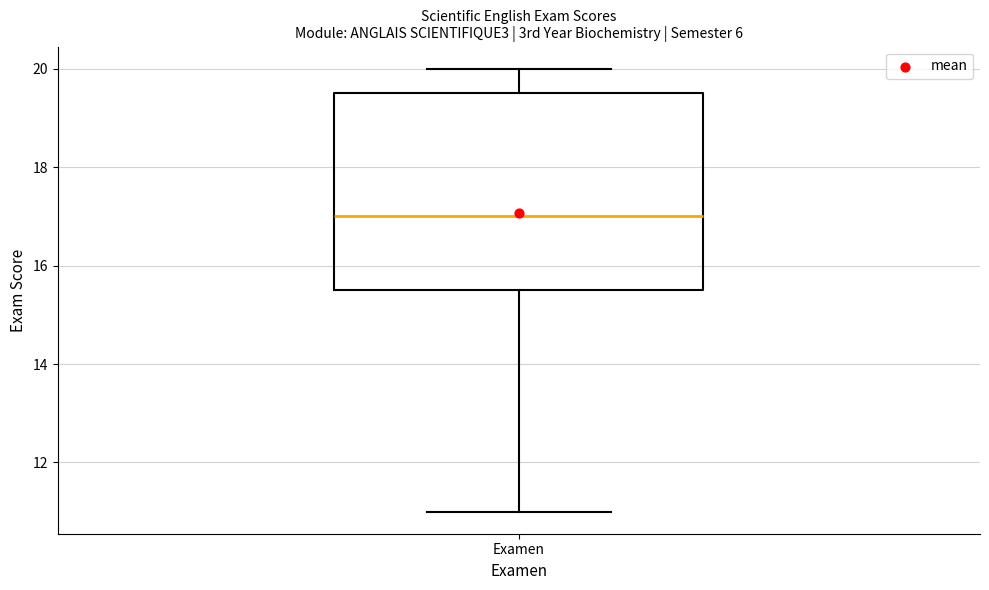

Where does the median line of the box for Examen sit on the y-axis? The values are not printed on the chart, so give them approximately, as read against the axis.

17.0